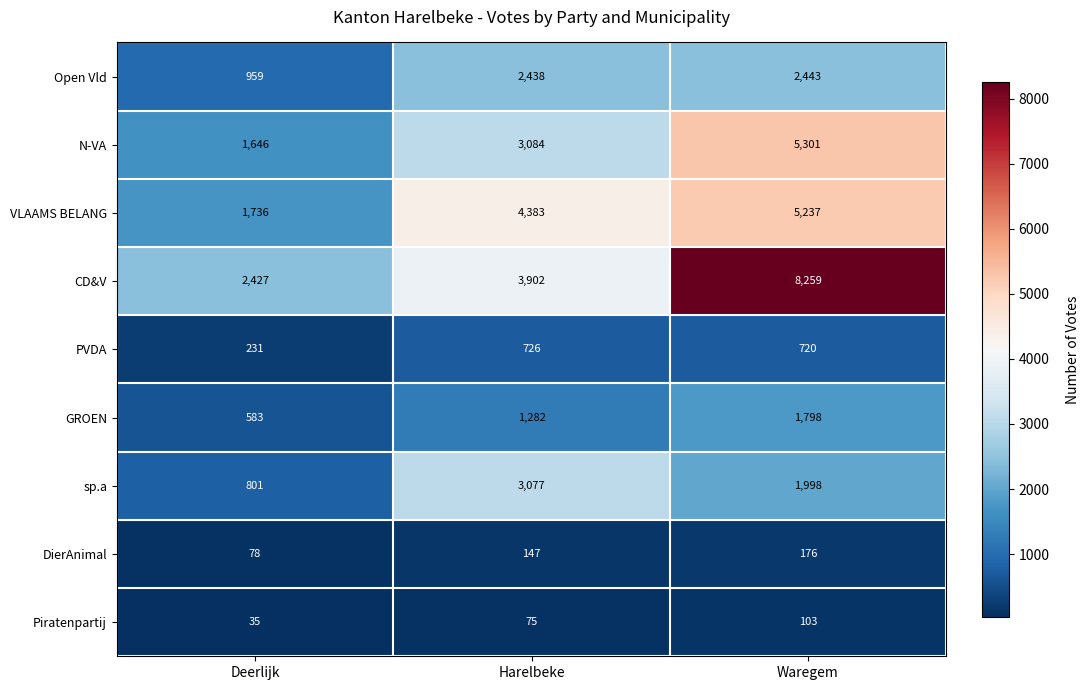

The value of Piratenpartij at Deerlijk is 10. True or false?

False